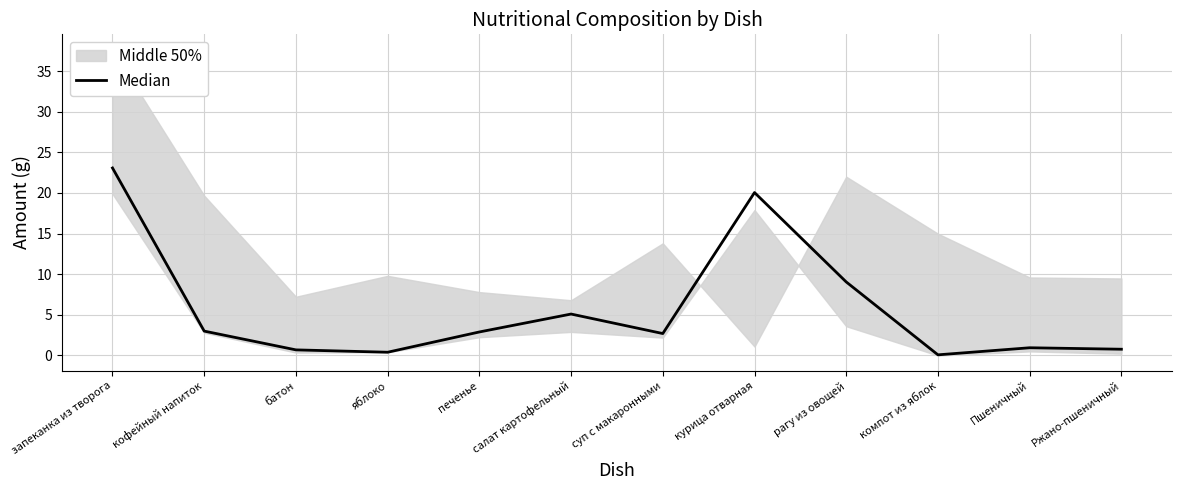

At which label does the data first exceed 2?

запеканка из творога